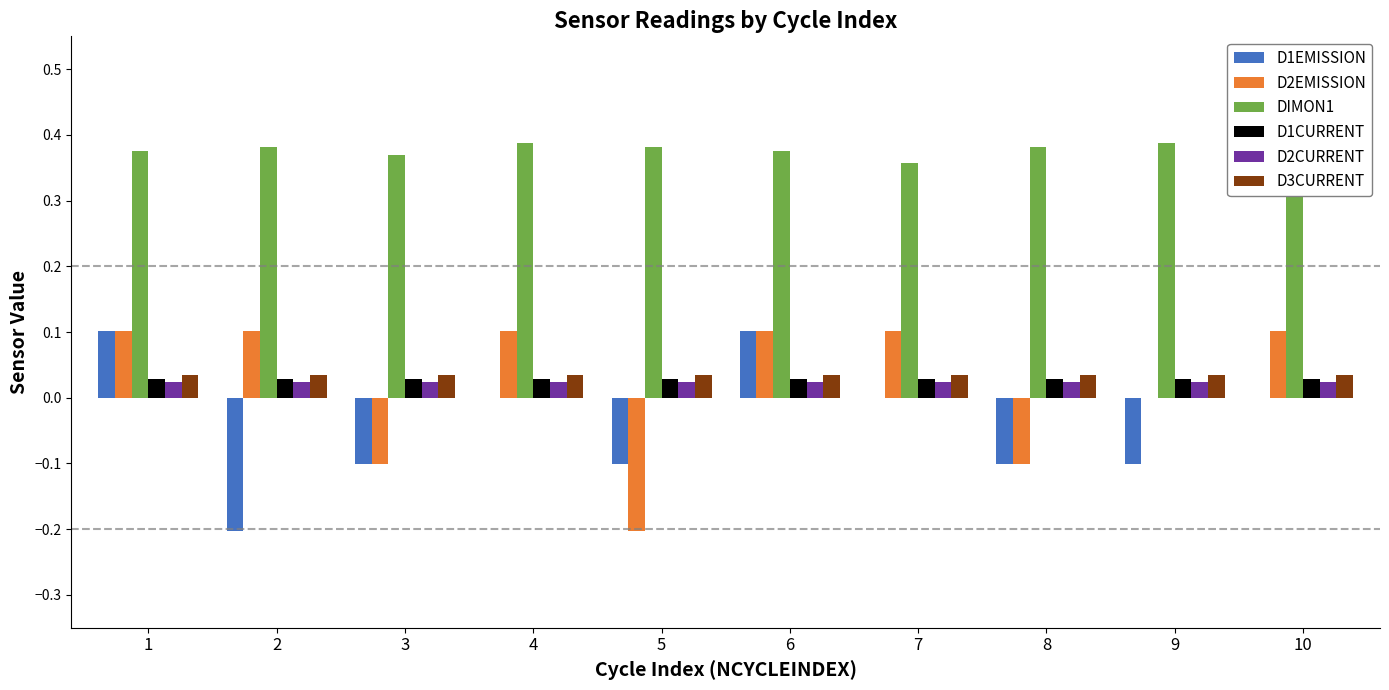

The value of D1CURRENT at 1 is 0.0. True or false?

True